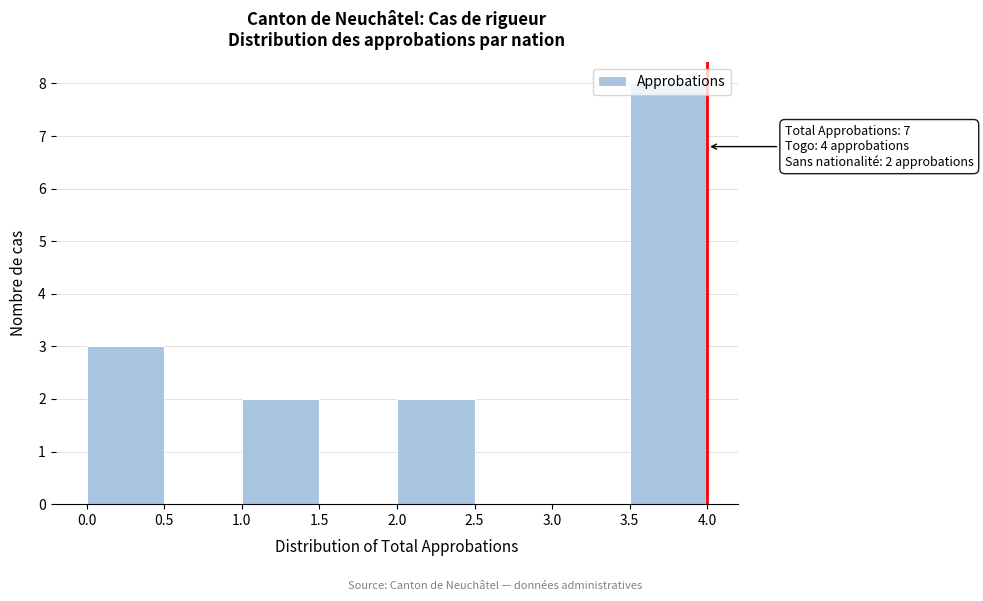

Over which range of the x-axis is the bar tallest?

3.5 to 4.0